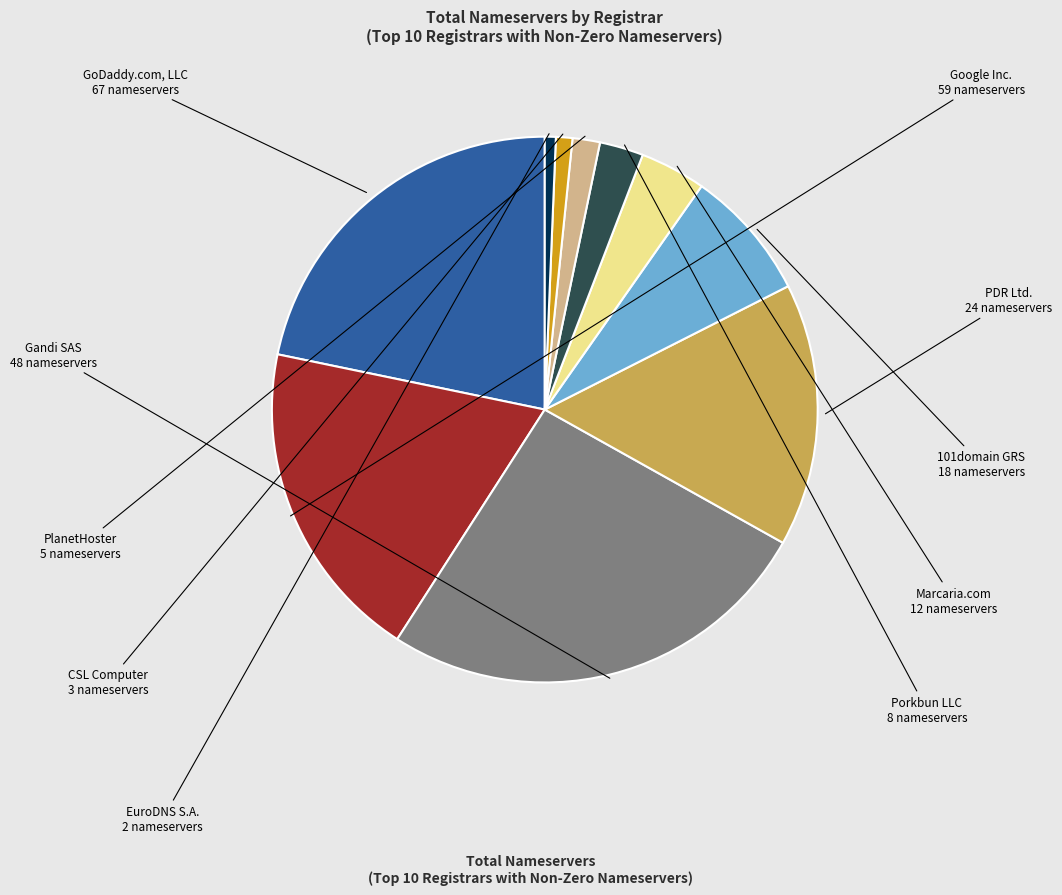

Rank the categories by value from highest to lowest.

Gandi SAS, GoDaddy.com, LLC, Google Inc., PDR Ltd., 101domain GRS, Marcaria.com, Porkbun LLC, PlanetHoster, CSL Computer, EuroDNS S.A.